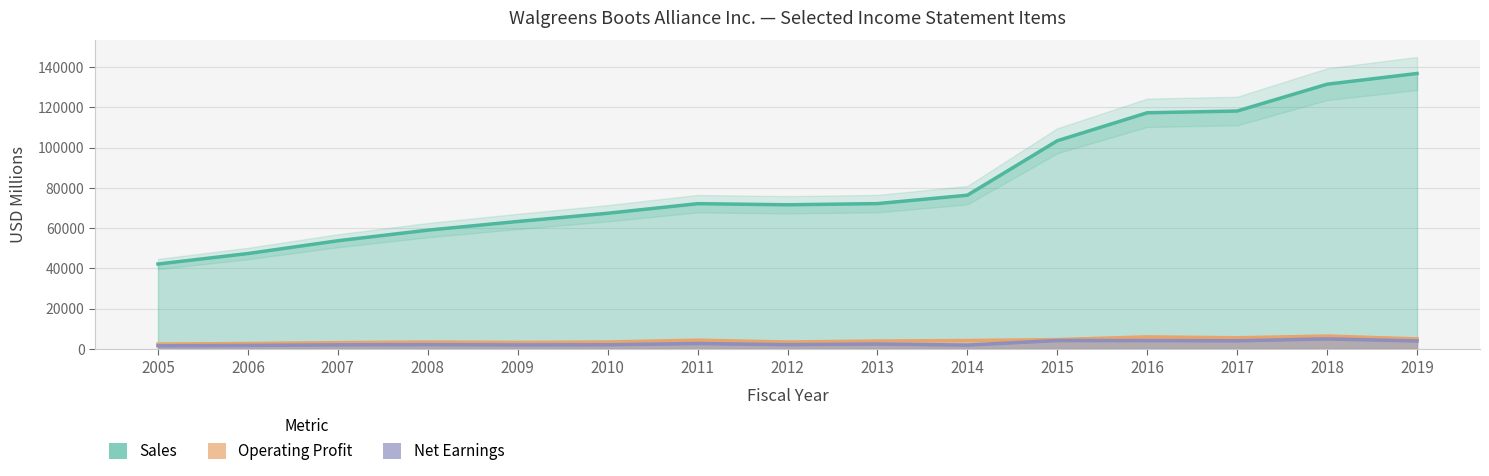

At which category does the chart reach its minimum across all series?

2005